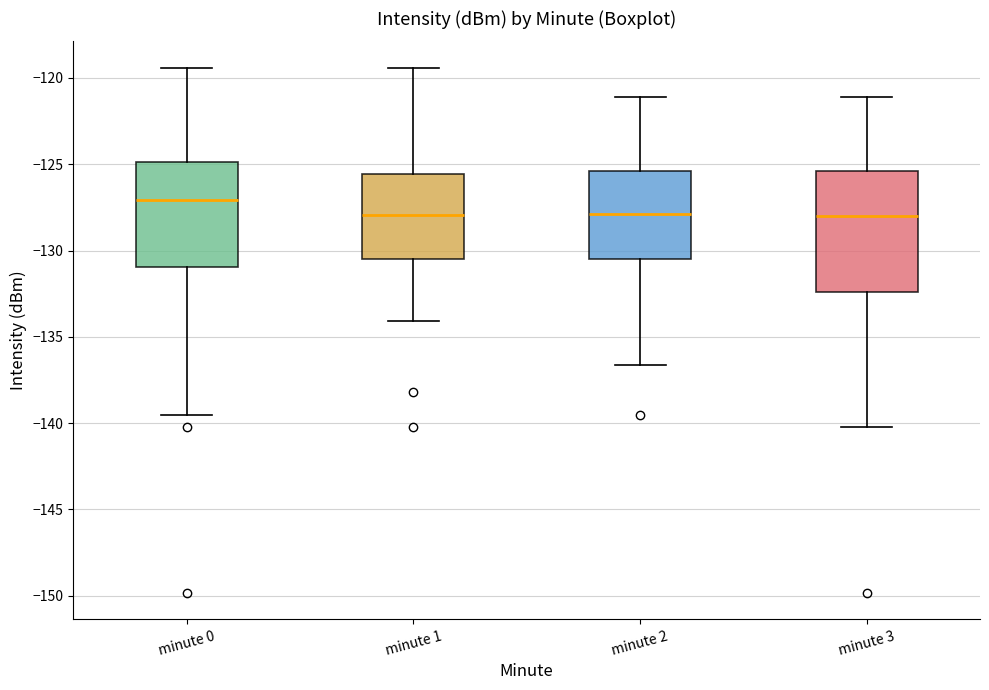

Reading left to right, transcribe this box plot: for each box, give where its median line is, the range the box spans, and where its two whiskers end, as read against the y-axis. The values are not printed on the chart, so give them approximately, as read against the axis.

minute 0: median -127.0, box -131.0 to -125.0, whiskers -139.5 to -119.5
minute 1: median -128.0, box -130.5 to -125.5, whiskers -134.0 to -119.5
minute 2: median -128.0, box -130.5 to -125.5, whiskers -136.5 to -121.0
minute 3: median -128.0, box -132.5 to -125.5, whiskers -140.0 to -121.0